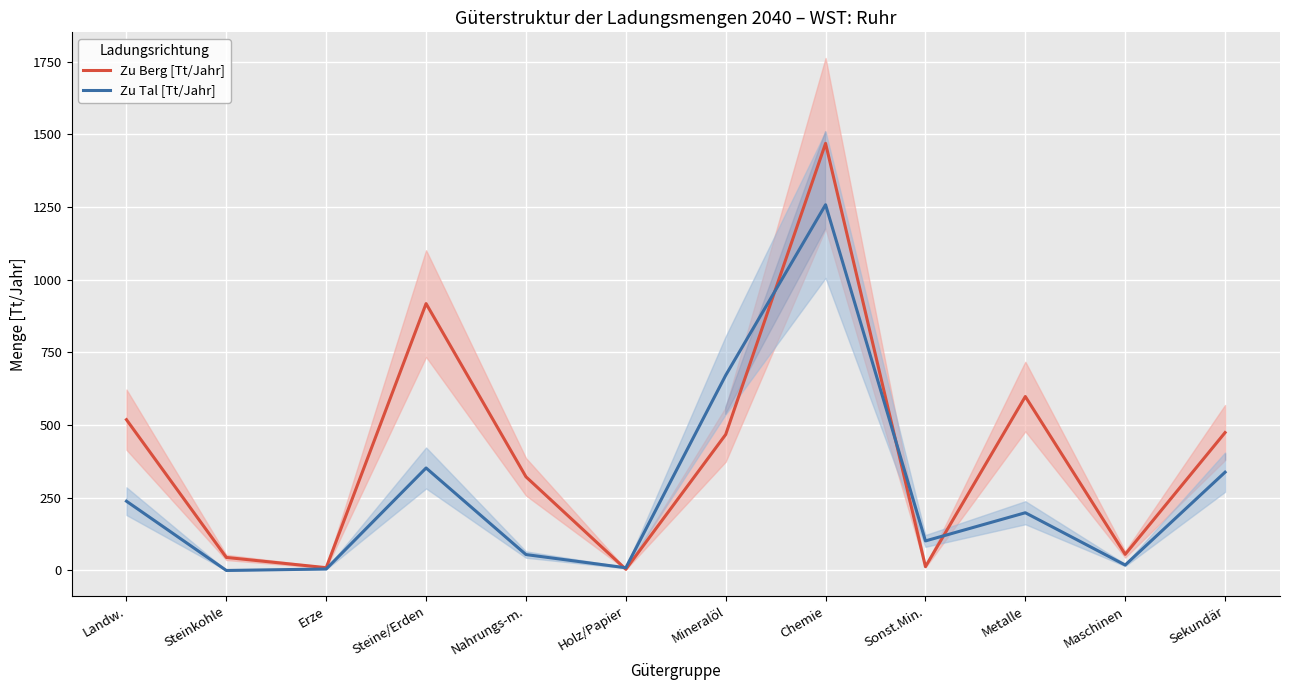

What is the average value of the Zu Berg [Tt/Jahr] series?

408.0